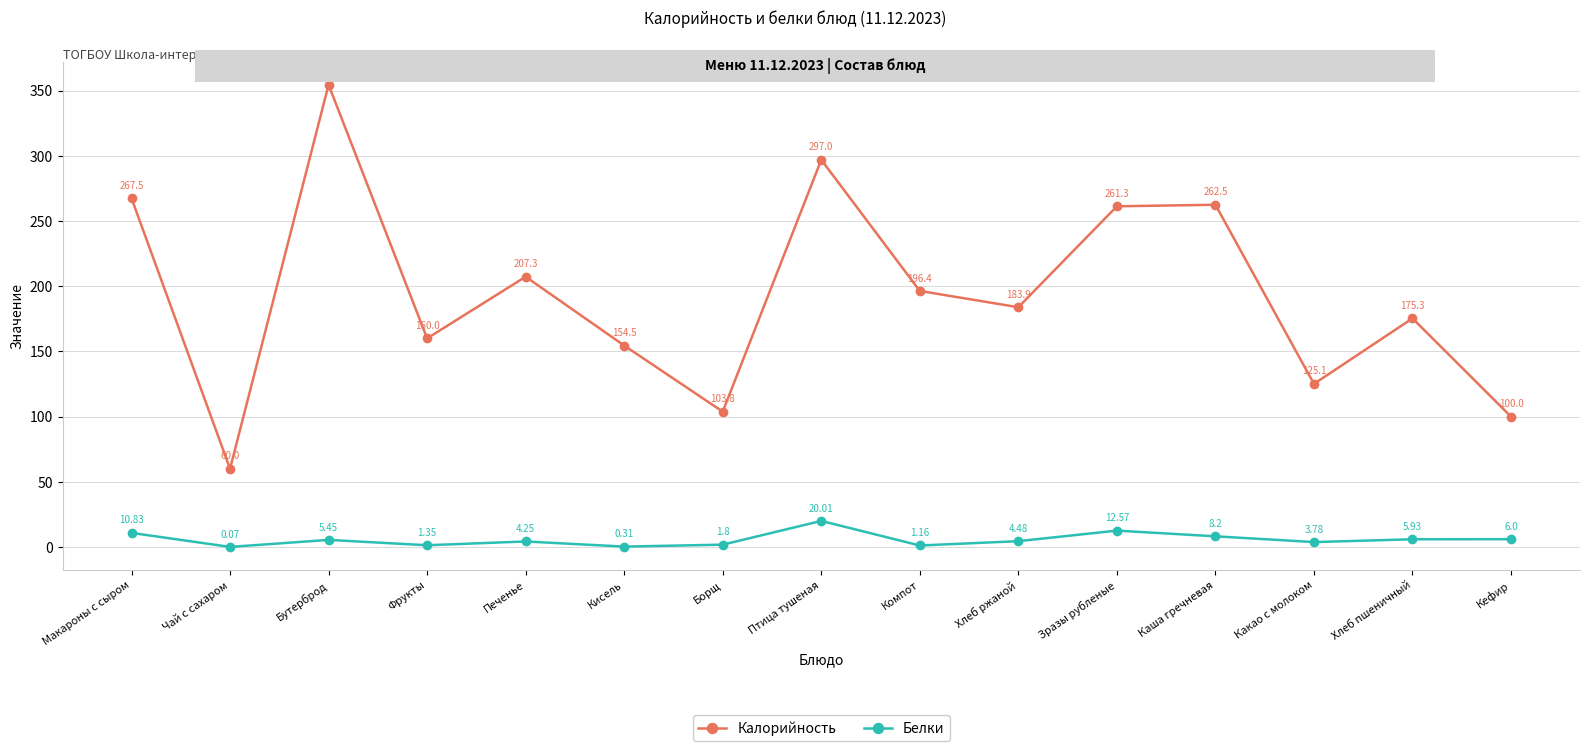

List the series in order of their overall mean, lowest first.

Белки, Калорийность